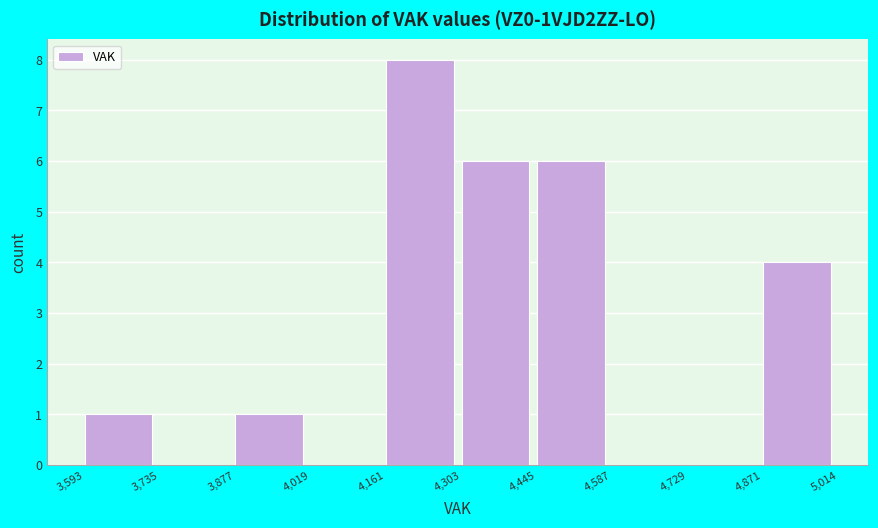

Reading left to right, list every bar in this chart as the range it spans on the x-axis followed by its height. The values are not printed on the chart, so give them approximately, as read against the axis.

3,593 to 3,735: 1
3,735 to 3,877: 0
3,877 to 4,019: 1
4,019 to 4,161: 0
4,161 to 4,303: 8
4,303 to 4,445: 6
4,445 to 4,587: 6
4,587 to 4,729: 0
4,729 to 4,871: 0
4,871 to 5,014: 4